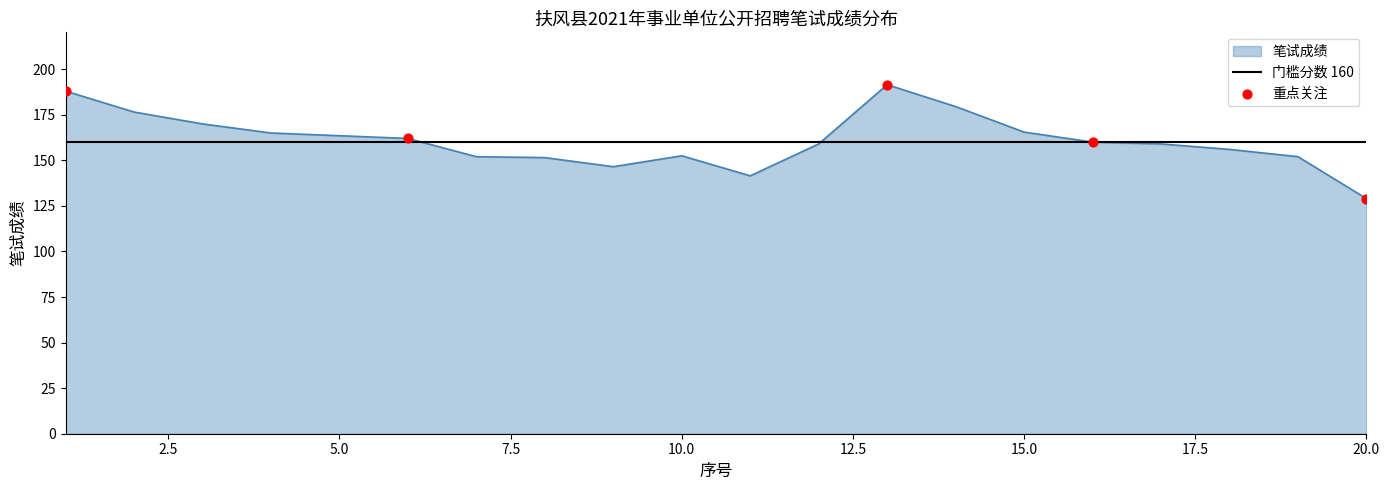

What is the change in value from 7 to 17?

+7.0